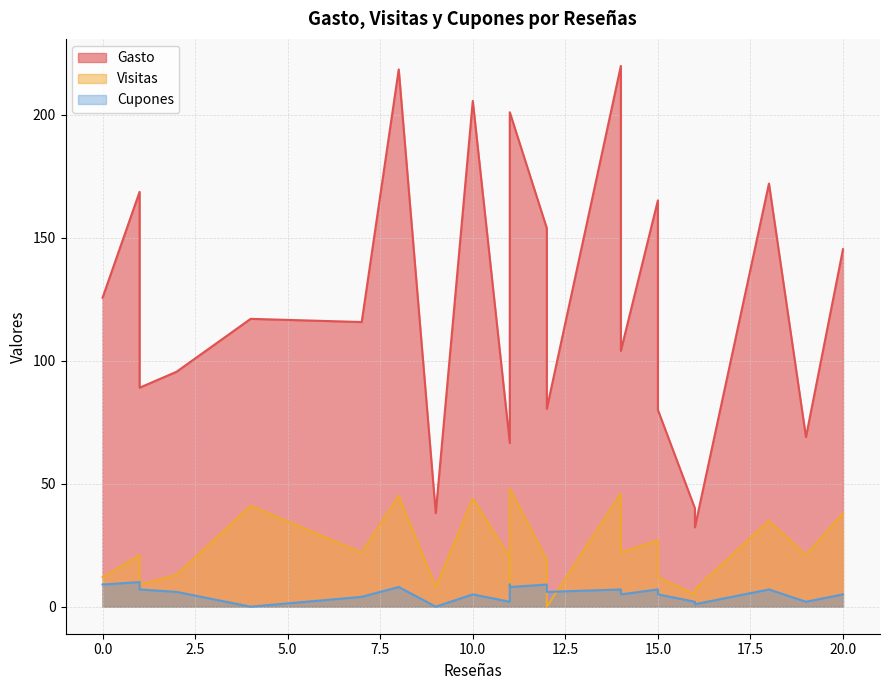

How many Cupones values are between 4 and 8?

14